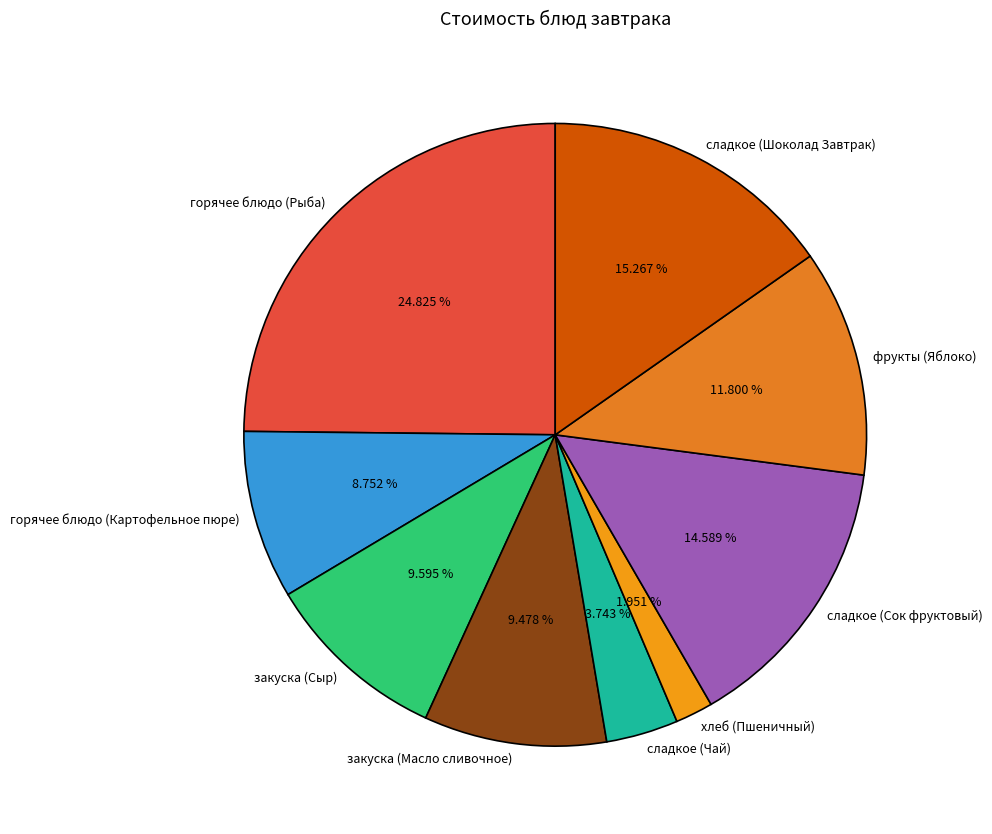

To the nearest percent, what portion does горячее блюдо (Картофельное пюре) represent?

9%